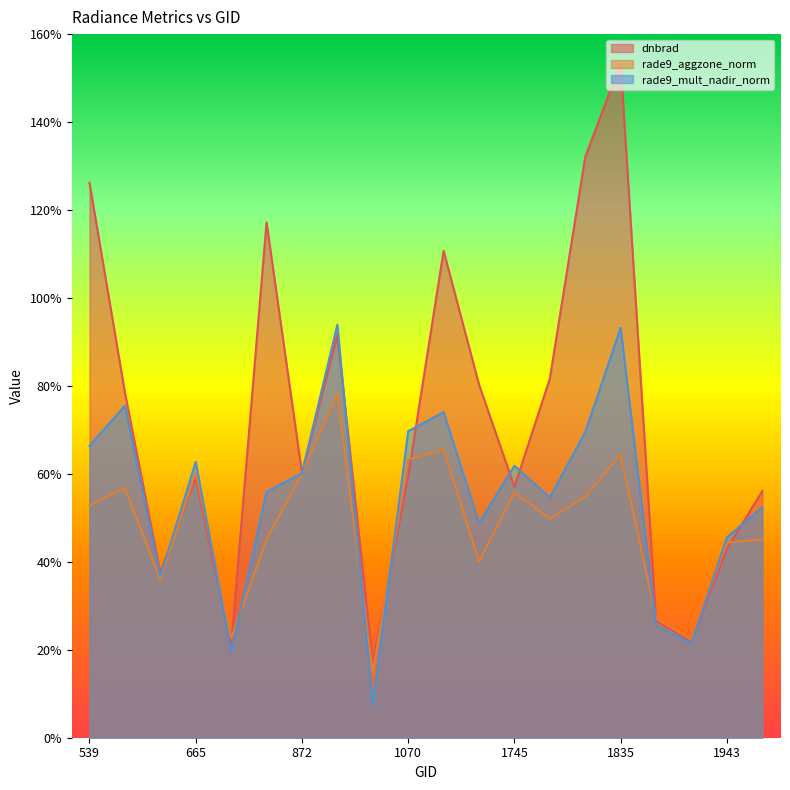

At which category is the sum across all series the highest?

1835